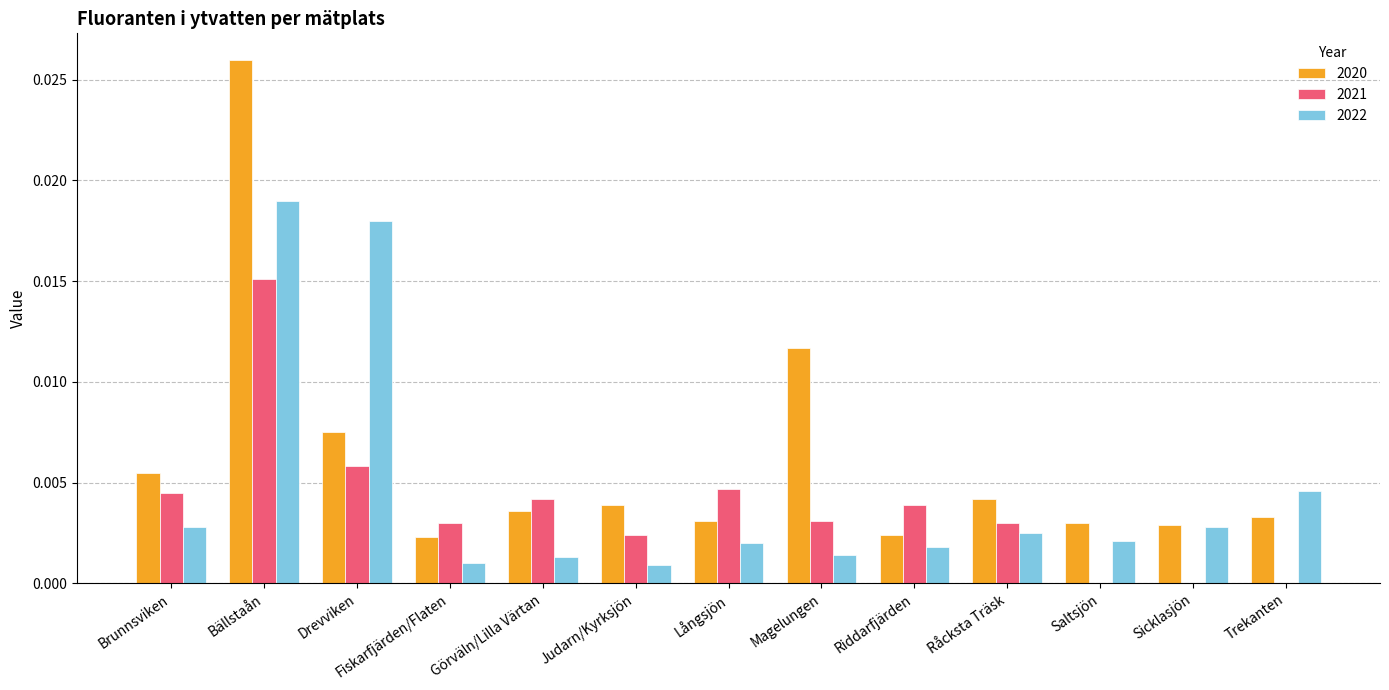

At which category is the sum across all series the highest?

Bällstaån